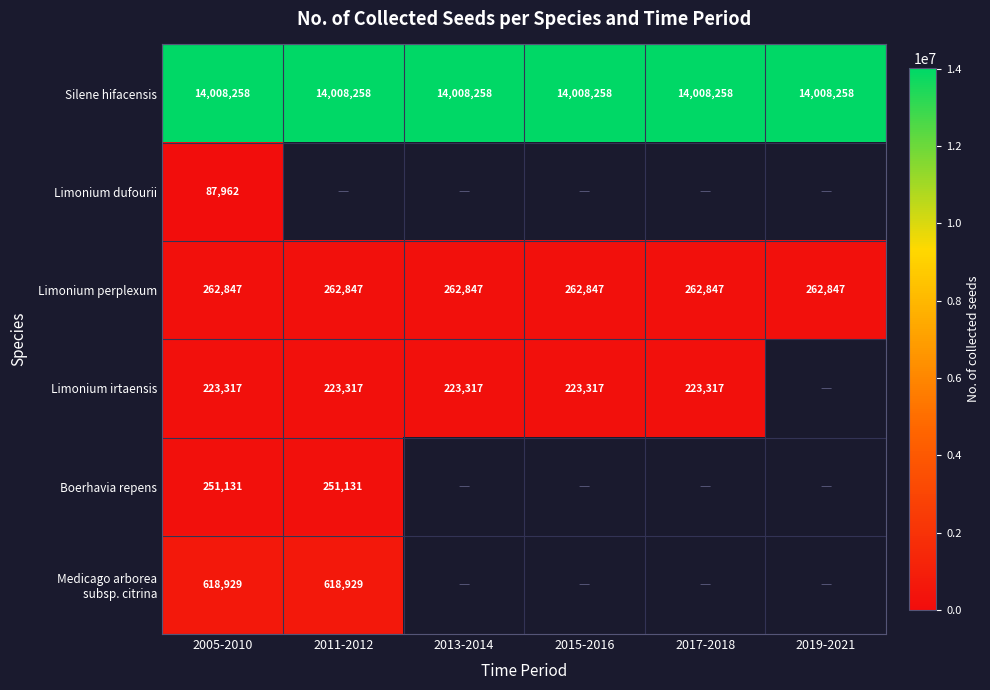

What is the maximum value for Limonium perplexum?

262847